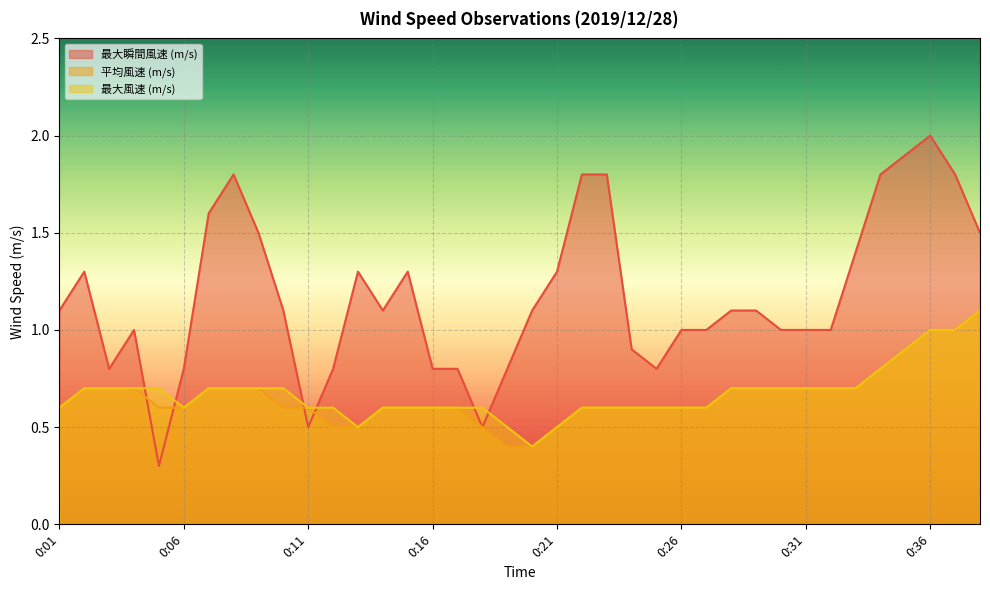

Is it true that 最大風速 (m/s) equals 1.6 at 0:37?

False